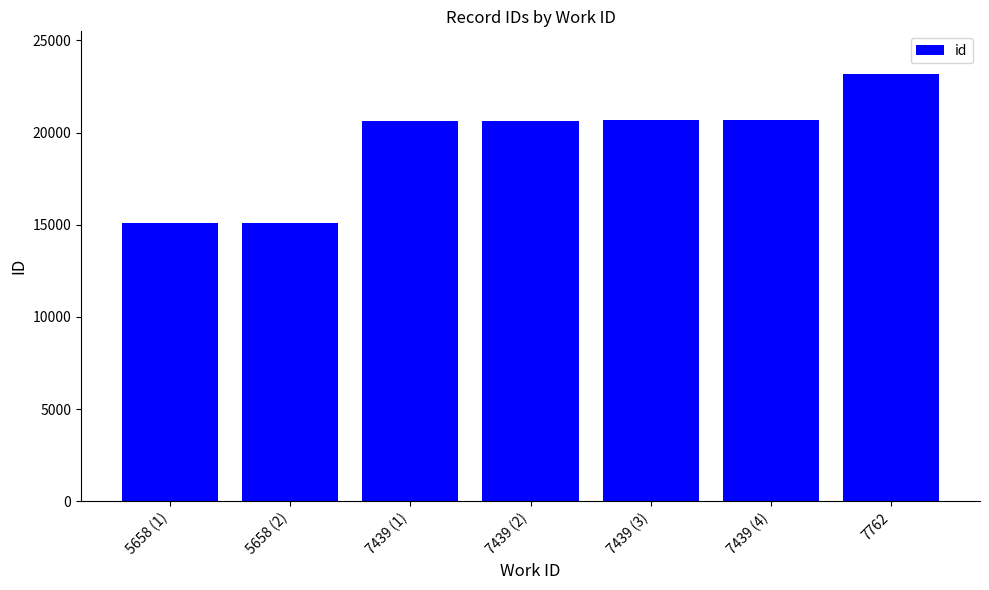

Does the chart contain stacked bars?

No